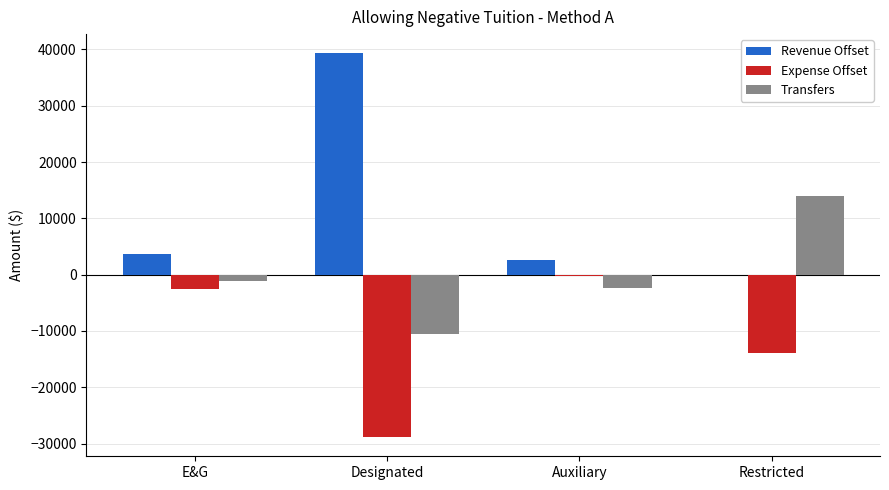

What is the maximum value for Revenue Offset?

39320.6